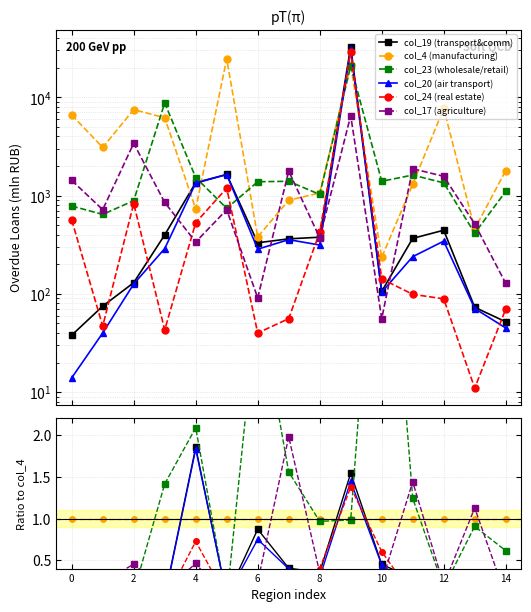

True or false: col_17 (agriculture) has a value of 0.2 at 6.

True